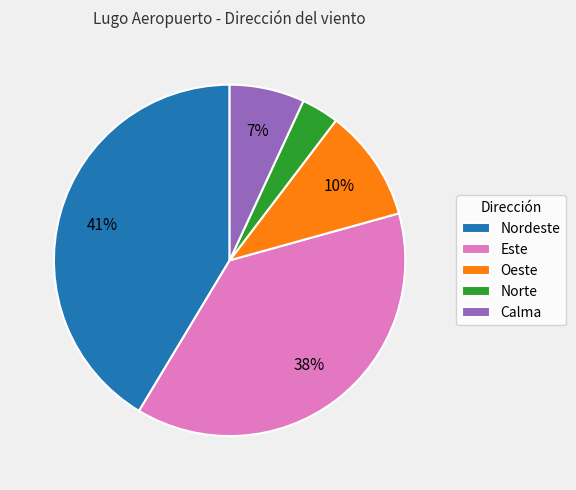

Rank the categories by value from lowest to highest.

Norte, Calma, Oeste, Este, Nordeste